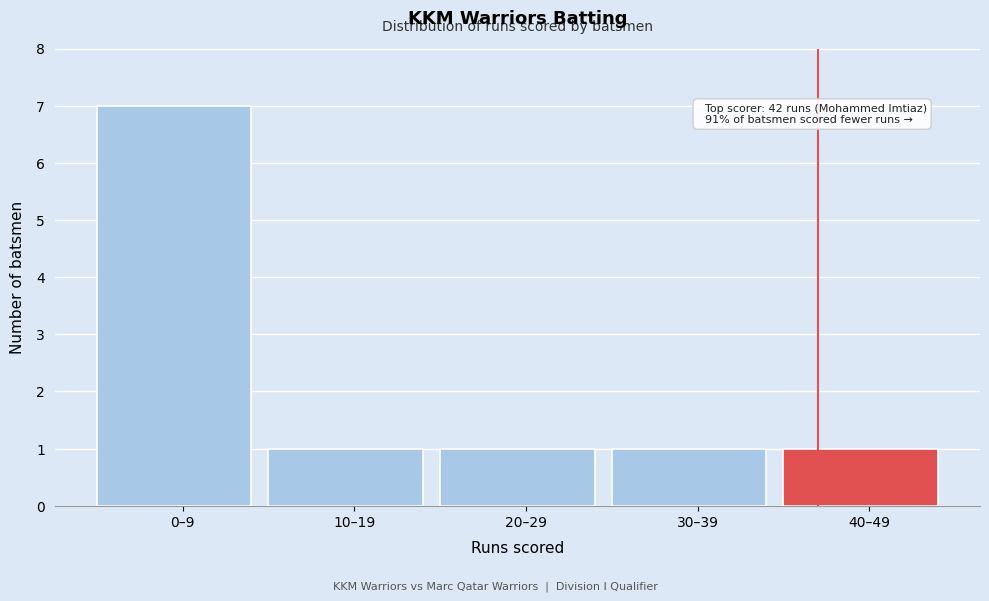

Reading left to right, list all the values displayed in this chart.

7	1	1	1	1